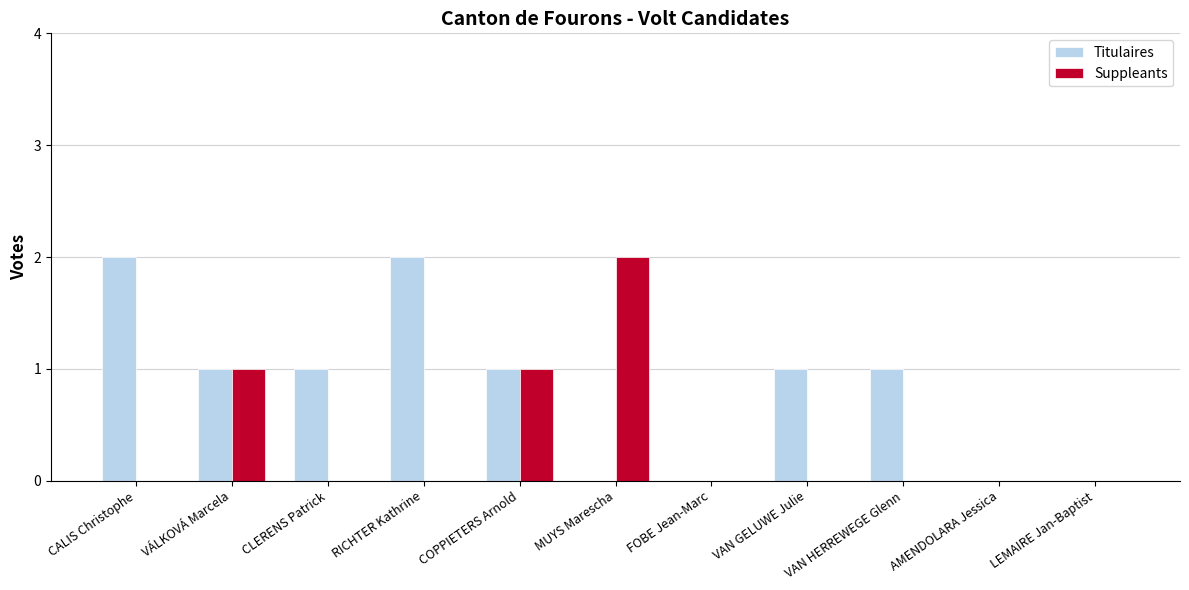

At which label does Suppleants reach its peak?

MUYS Marescha